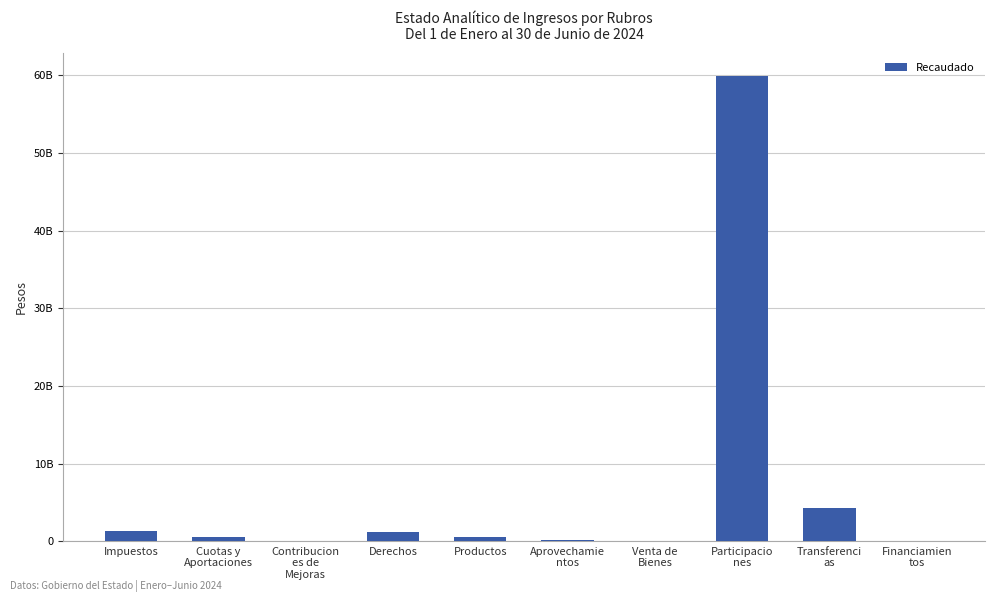

Are the bars horizontal?

No